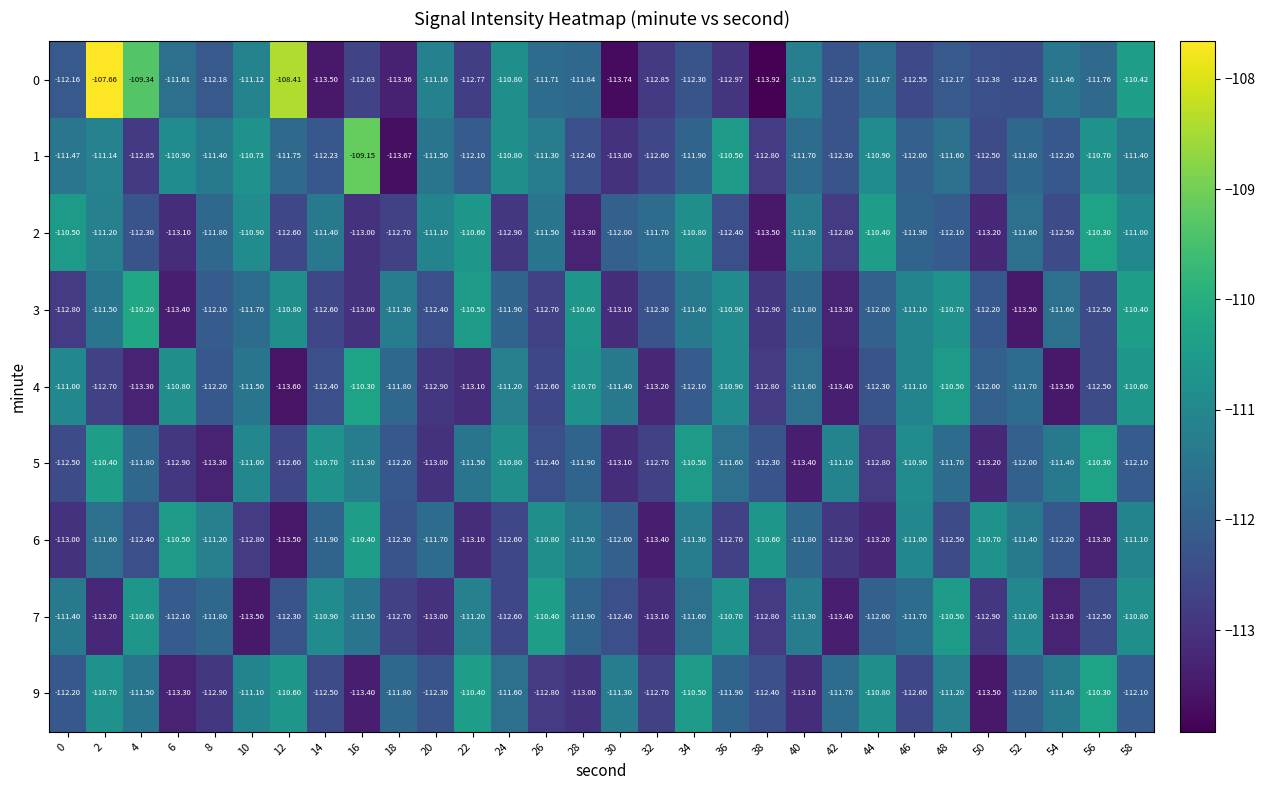

Is the value of 5 at 10 greater than the value of 0 at 0?

Yes